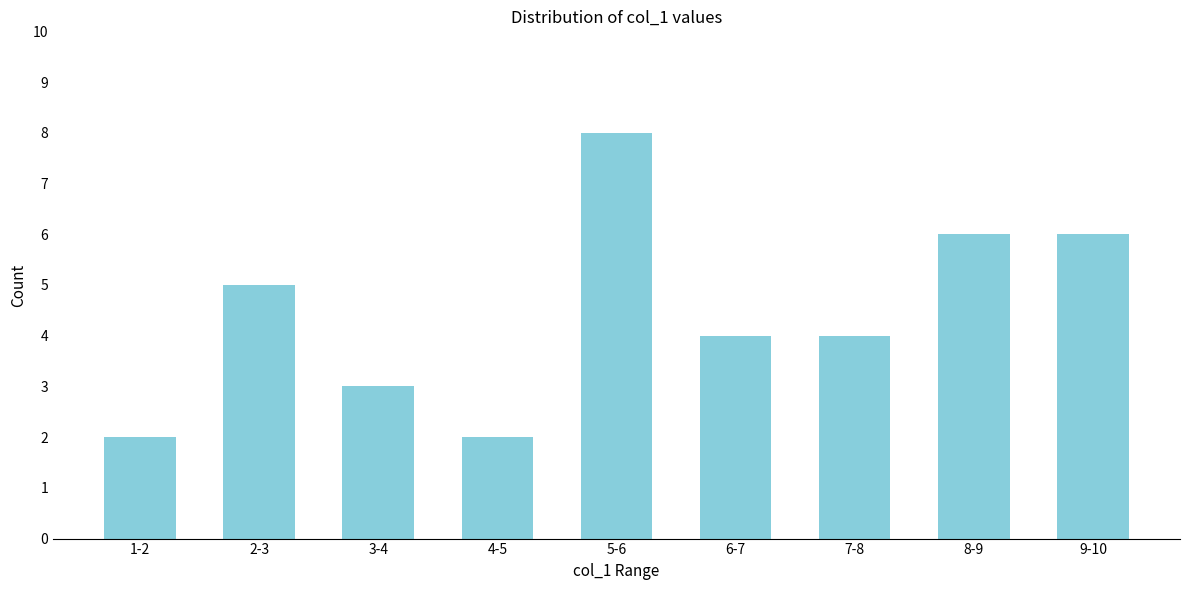

Reading right to left, what are all the values shown in this chart?

9-10=6	8-9=6	7-8=4	6-7=4	5-6=8	4-5=2	3-4=3	2-3=5	1-2=2